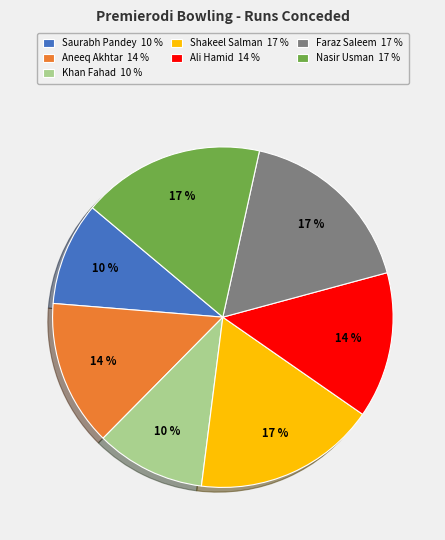

To the nearest percent, what portion does Khan Fahad represent?

10%